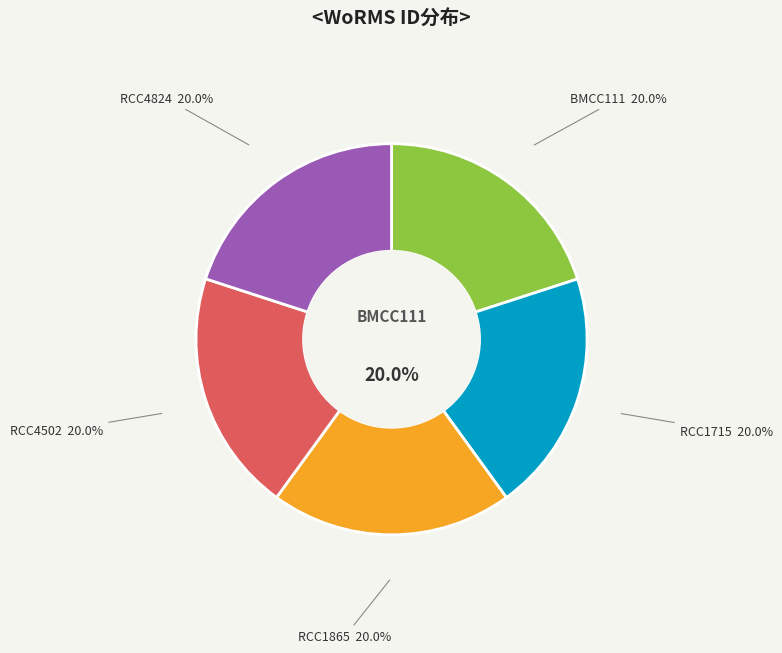

How many segments does this pie chart have?

5